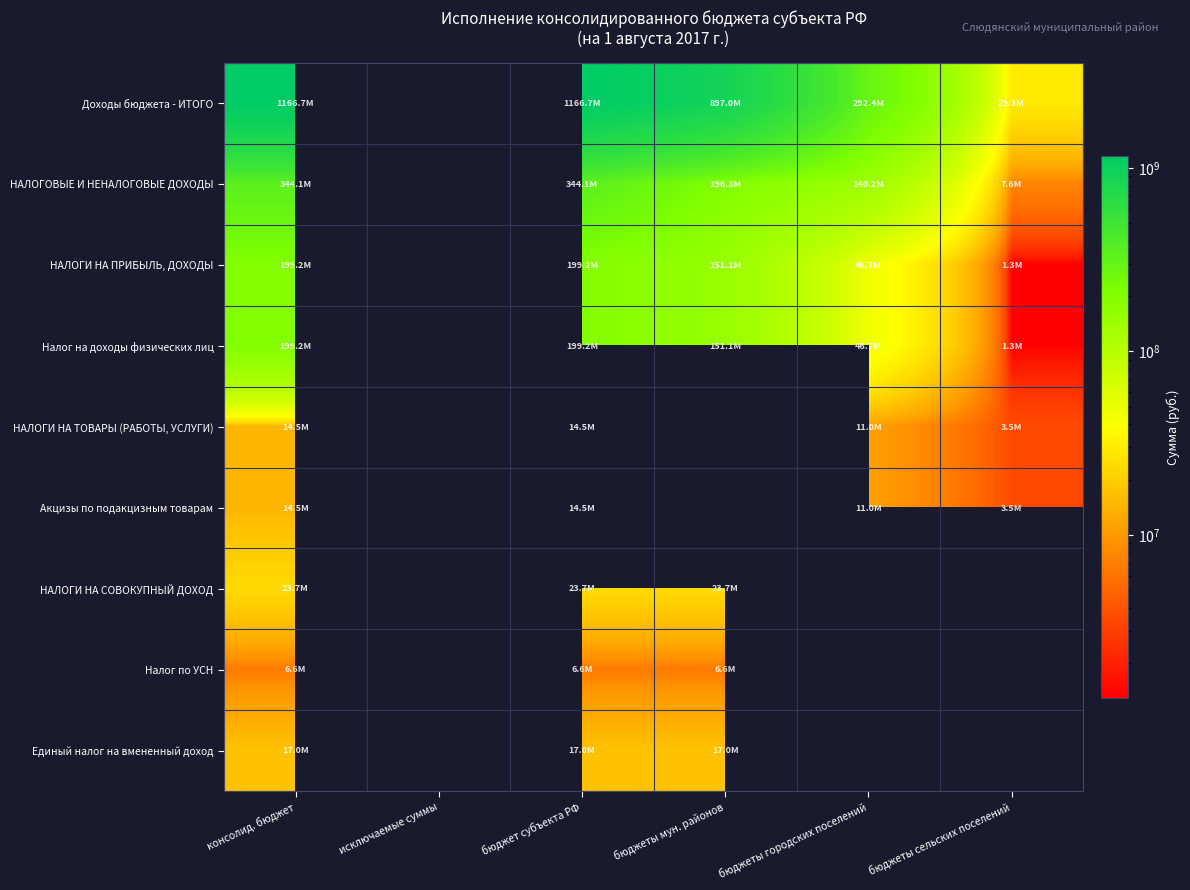

What is the difference between the НАЛОГИ НА ПРИБЫЛЬ, ДОХОДЫ values at бюджеты мун. районов and бюджеты городских поселений?

104388115.0